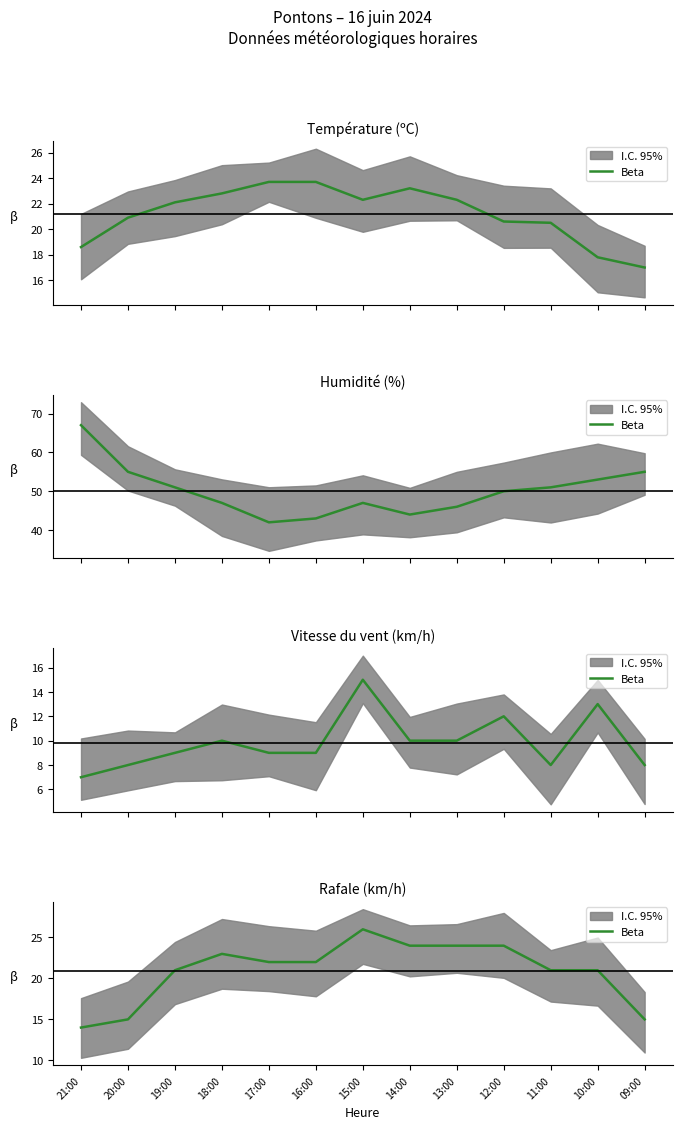

Reading left to right, what are all the values shown in this chart?

14	15	21	23	22	22	26	24	24	24	21	21	15